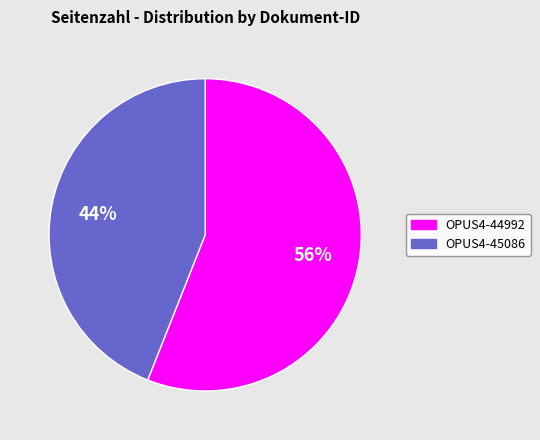

Rank the categories by value from lowest to highest.

OPUS4-45086, OPUS4-44992